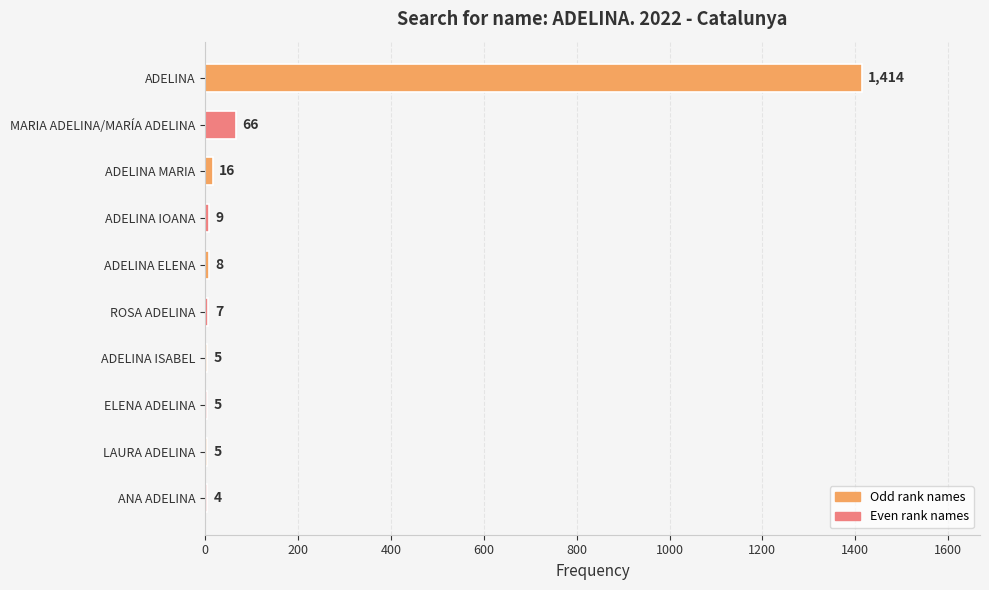

Between MARIA ADELINA/MARÍA ADELINA and ADELINA ISABEL, which is larger?

MARIA ADELINA/MARÍA ADELINA